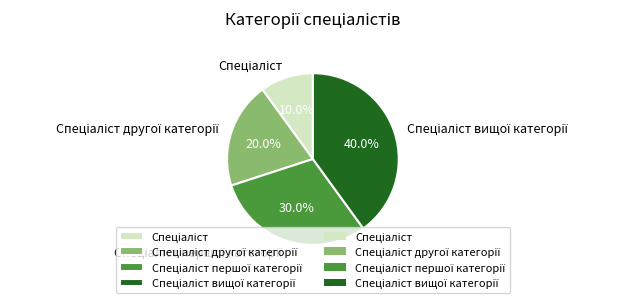

Count the number of slices in the pie.

4